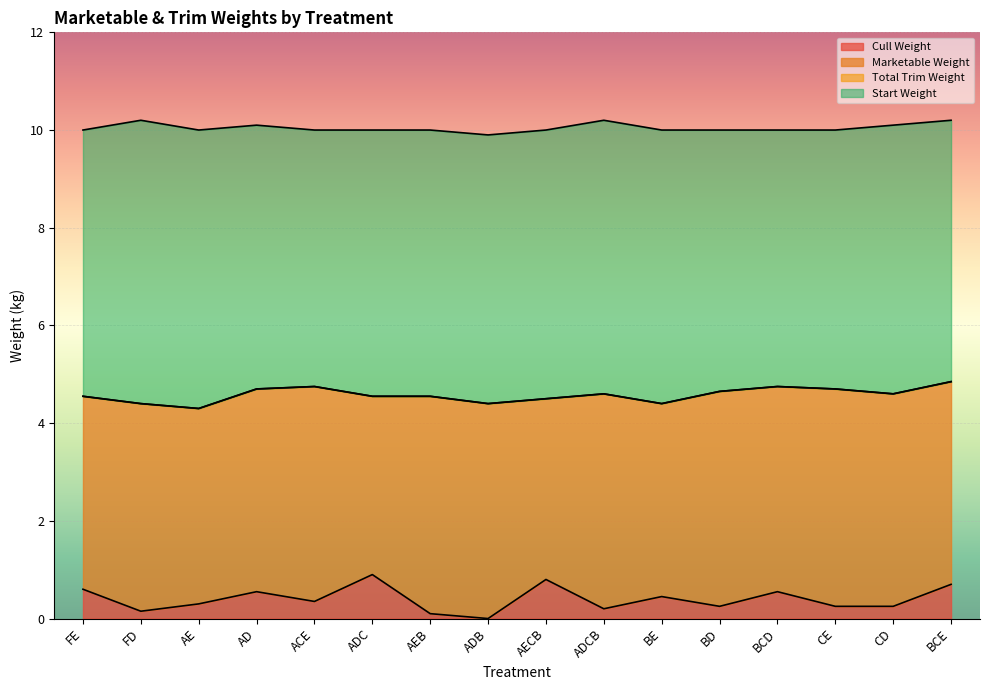

True or false: Total Trim Weight and Cull Weight intersect in this chart.

False